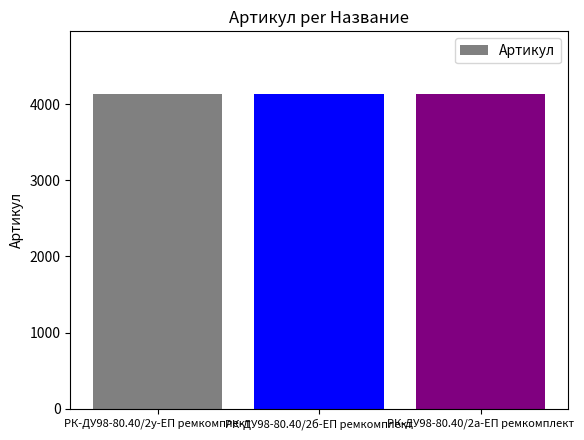

How many bars are there in total?

3